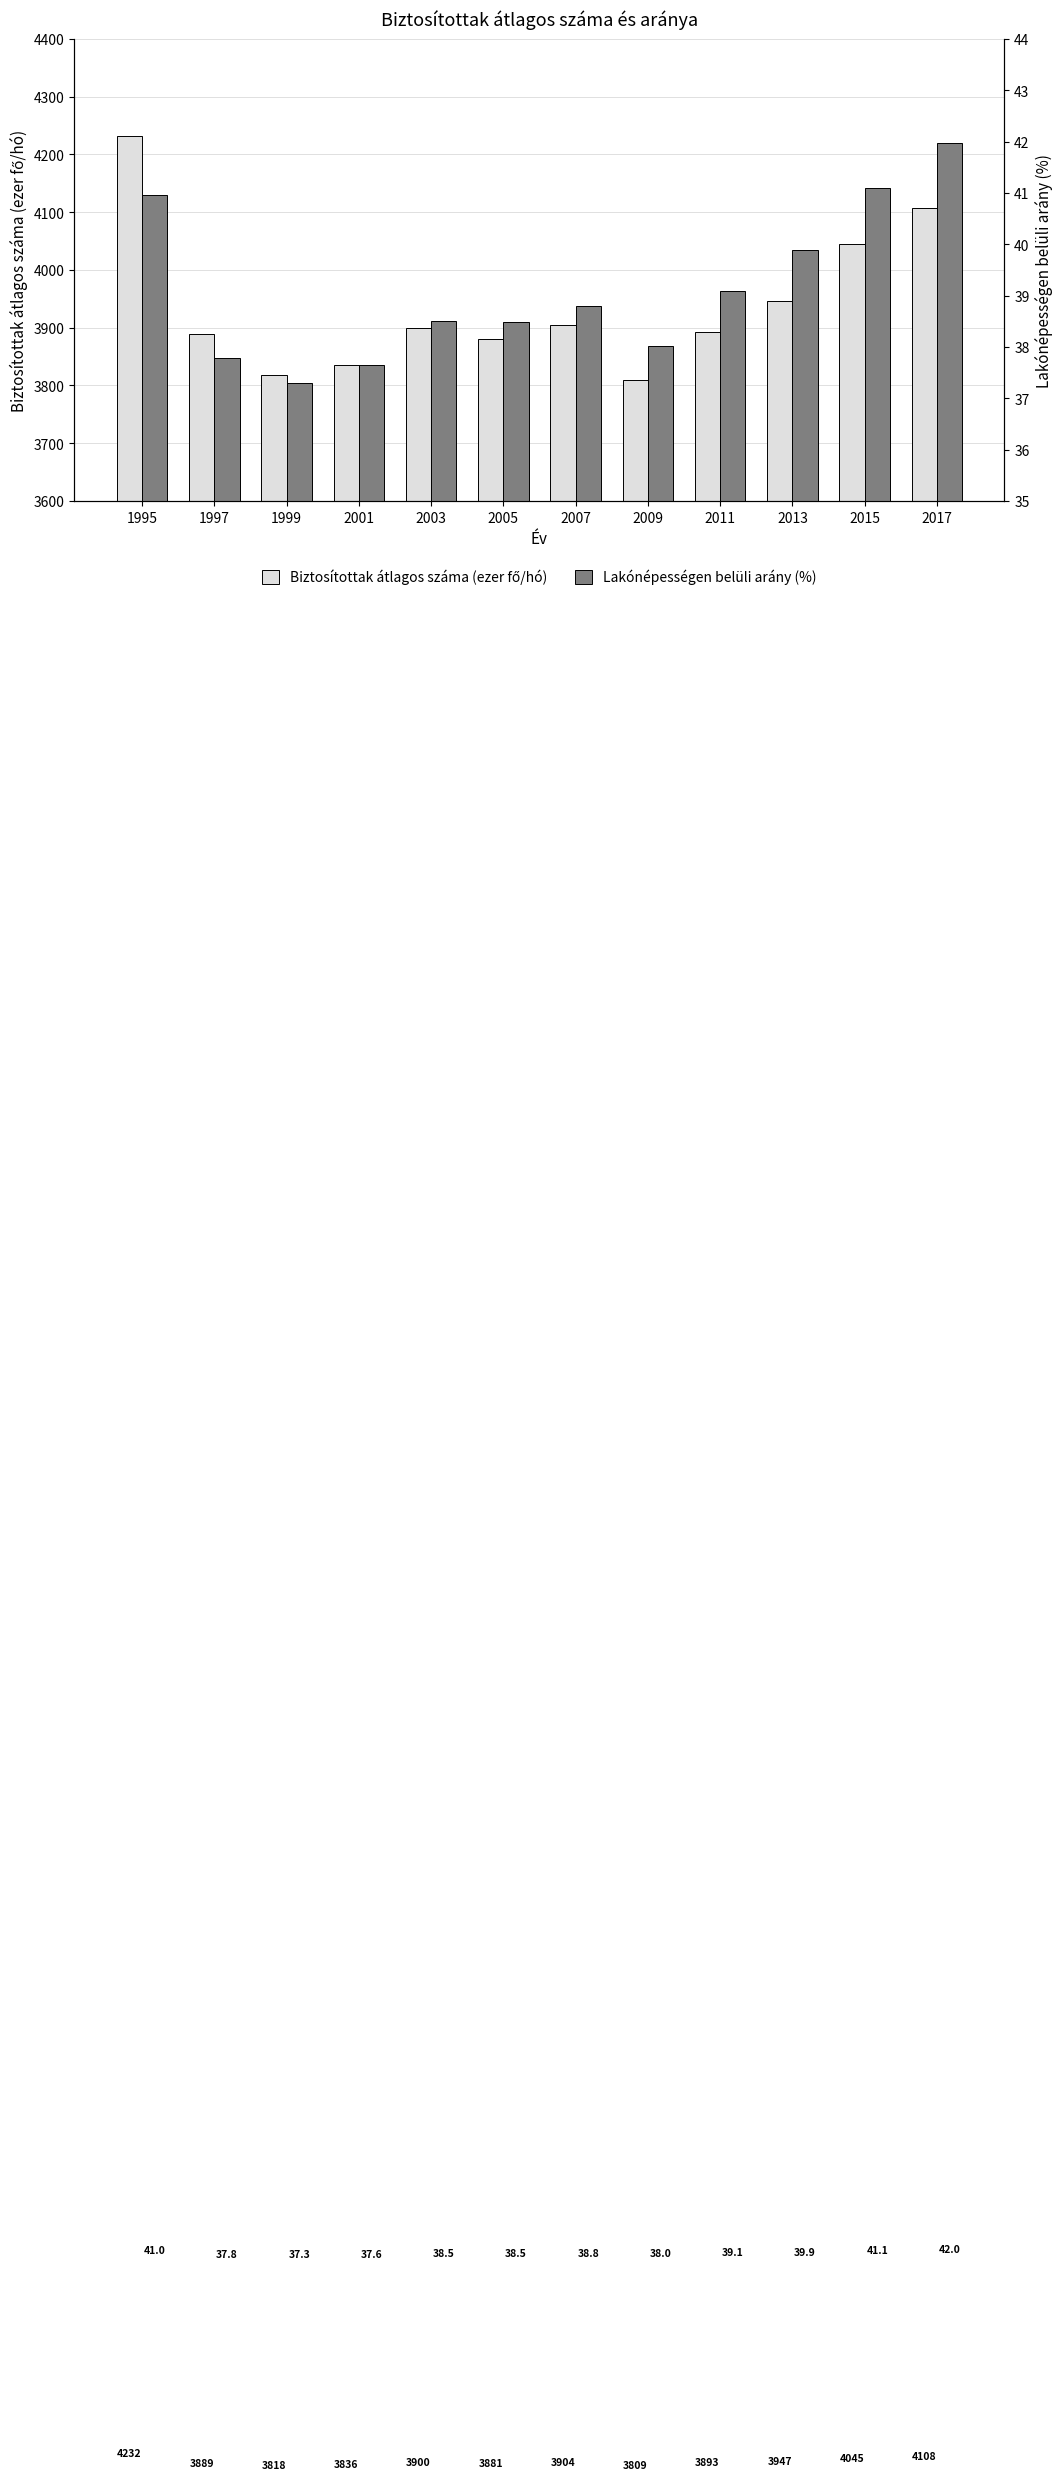

What are all the series names shown in the legend?

Biztosítottak átlagos száma (ezer fő/hó), Lakónépességen belüli arány (%)